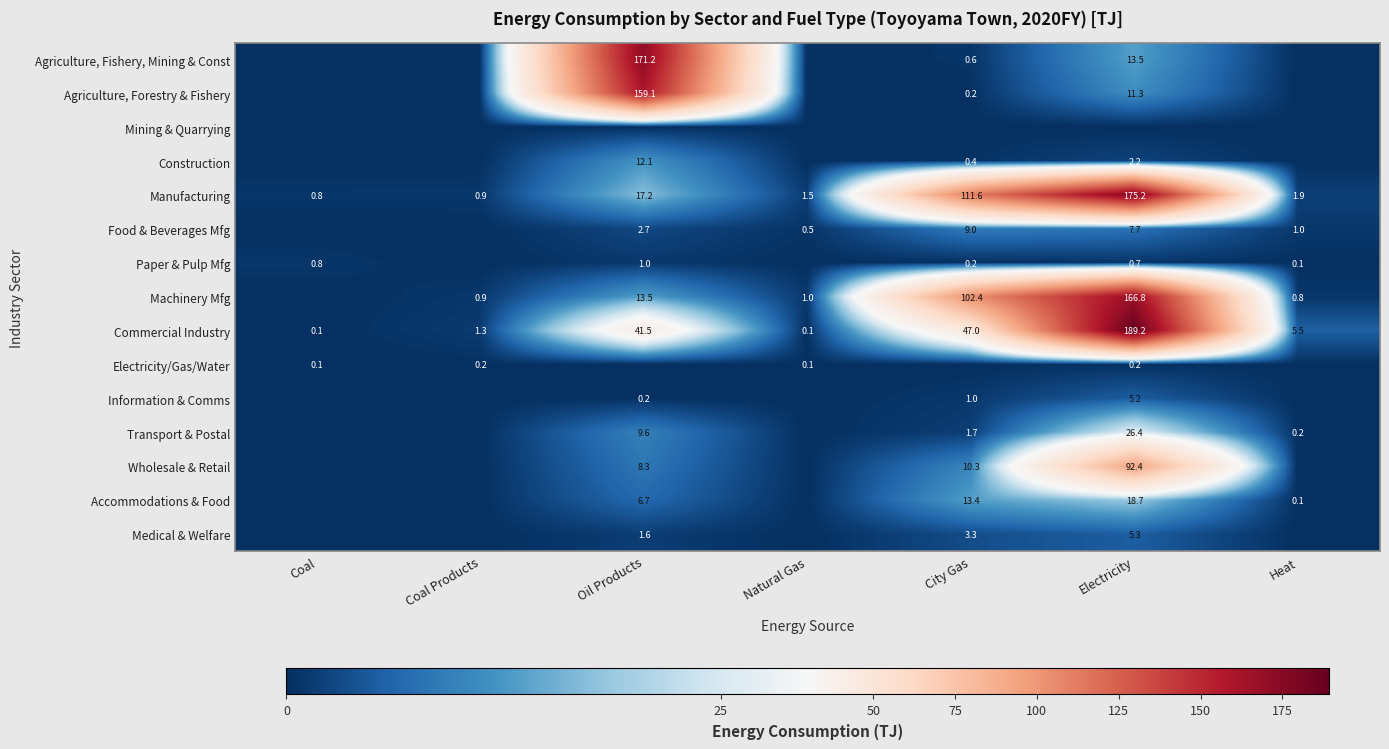

At which category does the chart reach its minimum across all series?

Coal